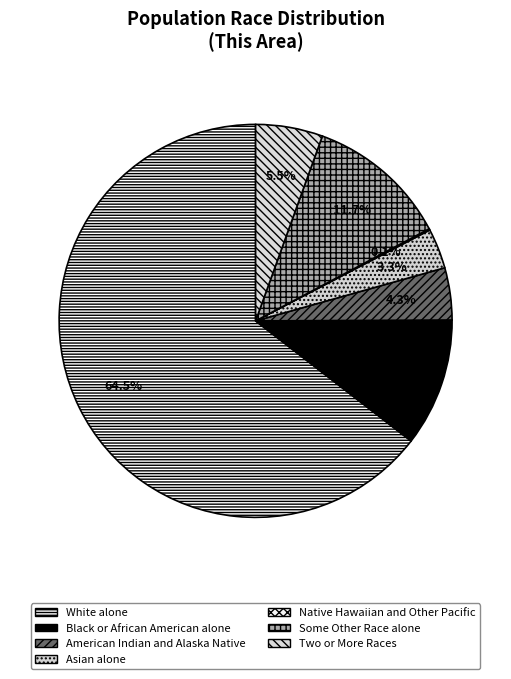

Between Two or More Races and Asian alone, which is larger?

Two or More Races